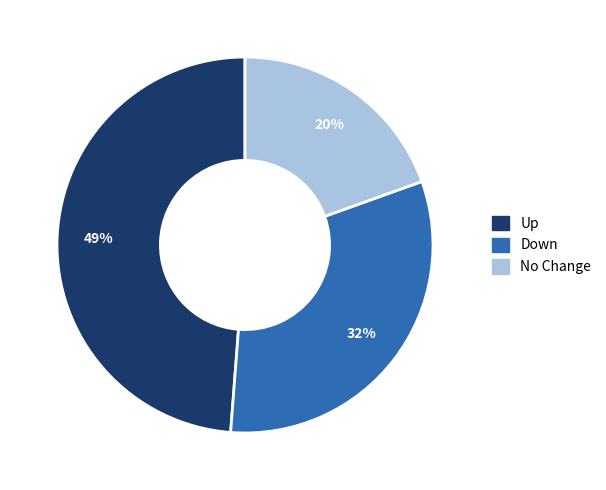

Is there a majority slice in this chart?

No